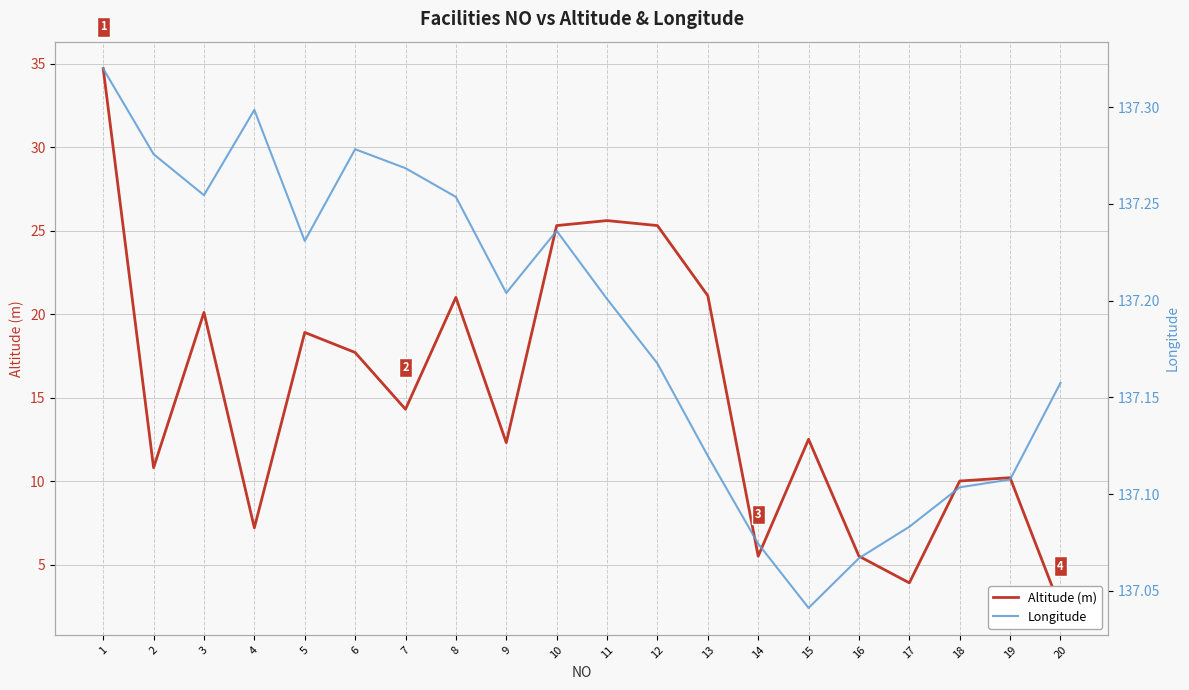

At 5, list the series in order from smallest to largest.

Altitude (m), Longitude